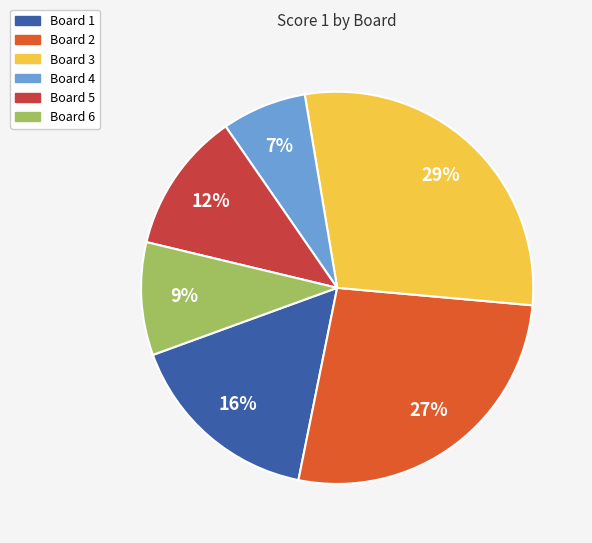

Which category has the smallest portion of the pie?

Board 4